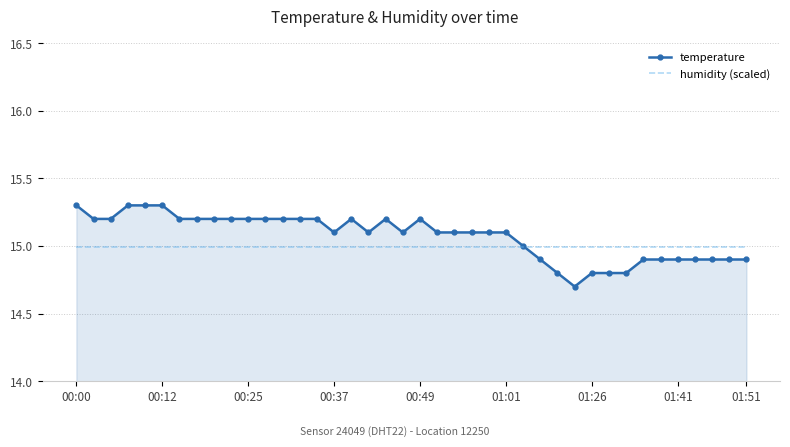

What is the highest value of the humidity (scaled) series?

15.0